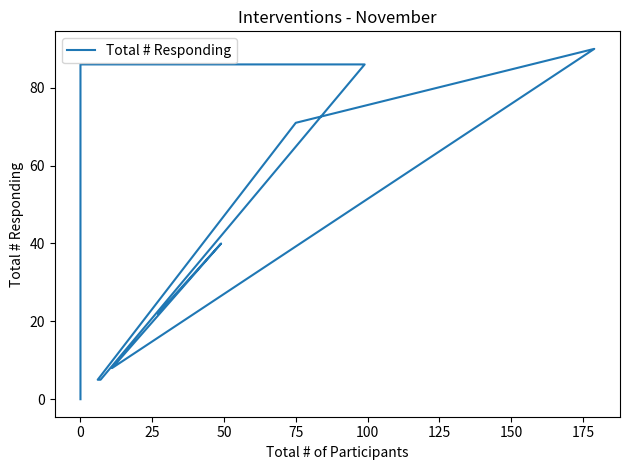

Reading right to left, transcribe all the data shown in this chart.

0	86	86	5	5	71	90	8	40	22